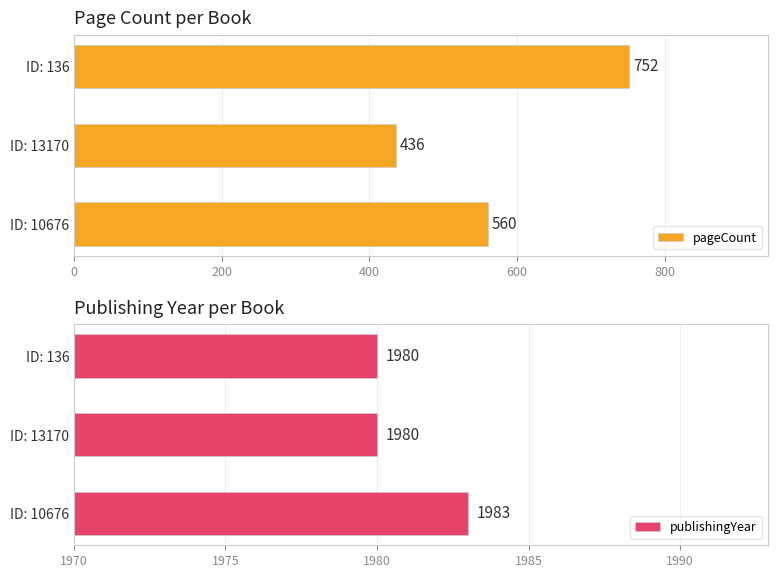

What is the difference between the pageCount values at ID: 10676 and ID: 13170?

124